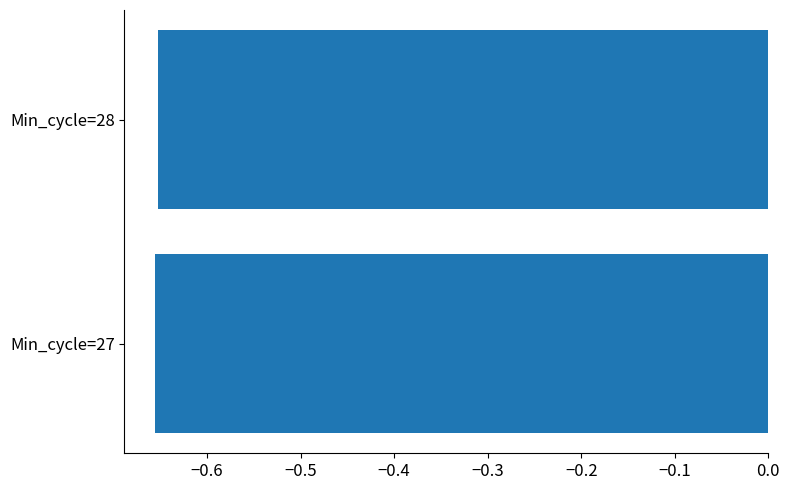

True or false: the data shows -1.0 at Min_cycle=27.

False